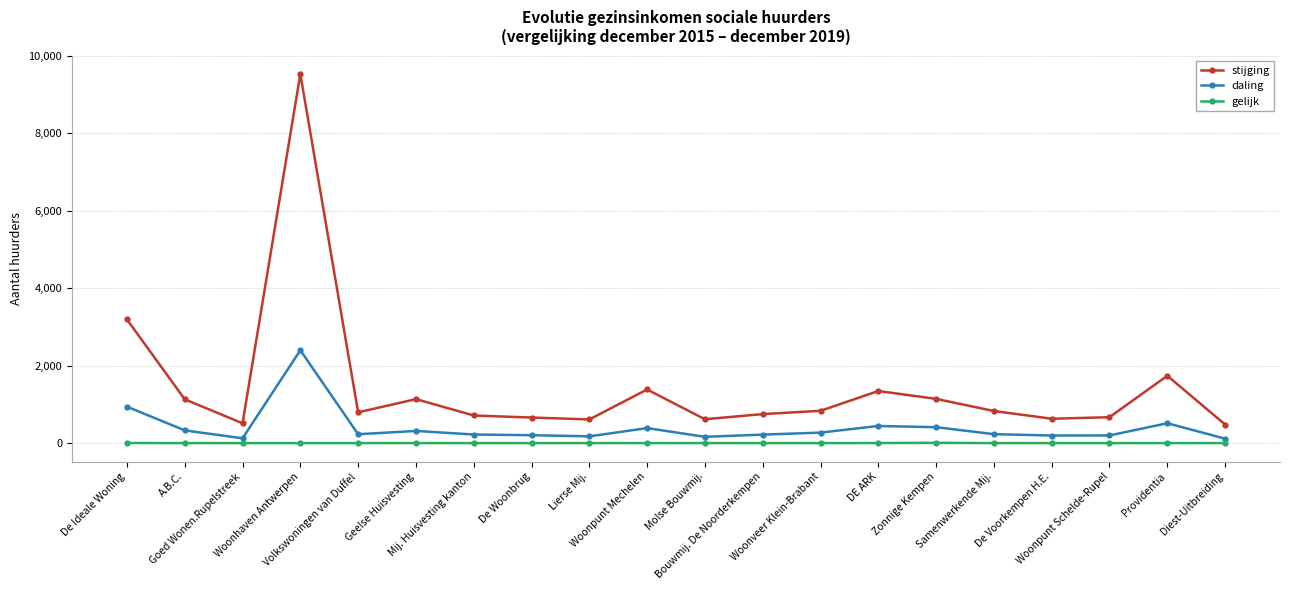

What is the difference between the maximum and minimum values in the gelijk series?

7